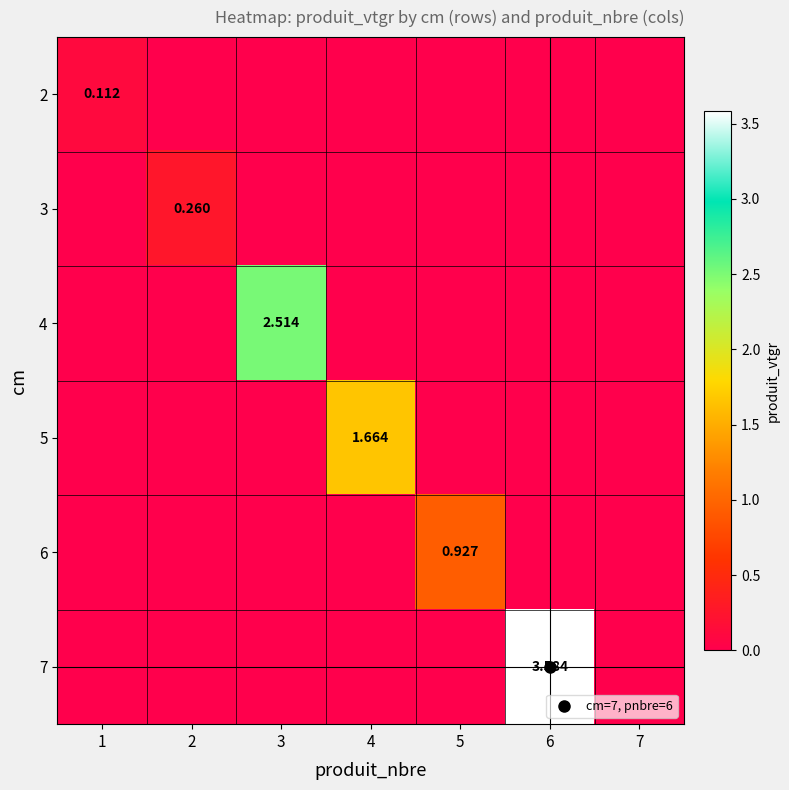

Is the value of 3 at 1 greater than the value of 7 at 2?

No